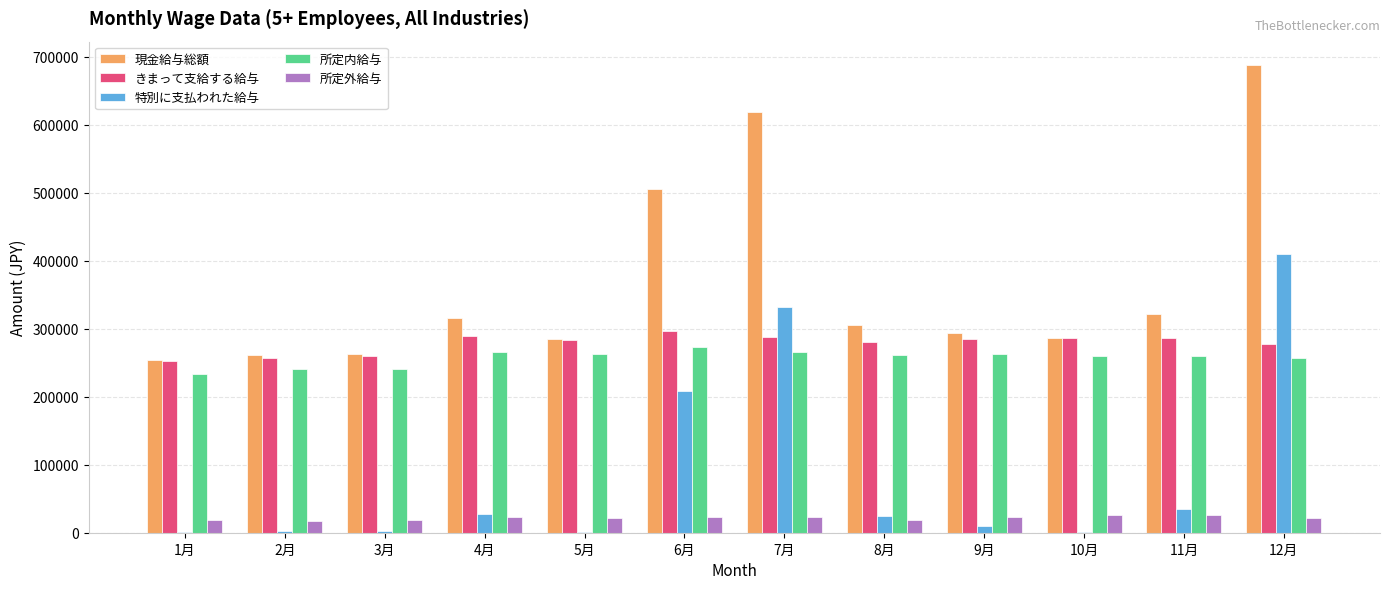

Which category has the highest value across all series?

12月